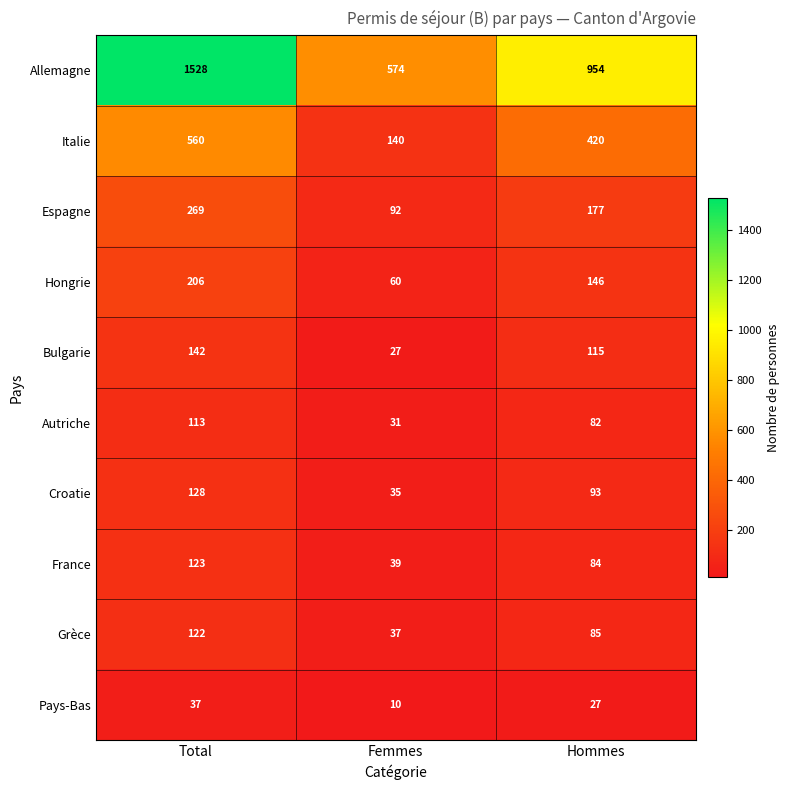

Reading left to right, transcribe all the data shown in this chart.

Allemagne: 1528	574	954
Italie: 560	140	420
Espagne: 269	92	177
Hongrie: 206	60	146
Bulgarie: 142	27	115
Autriche: 113	31	82
Croatie: 128	35	93
France: 123	39	84
Grèce: 122	37	85
Pays-Bas: 37	10	27